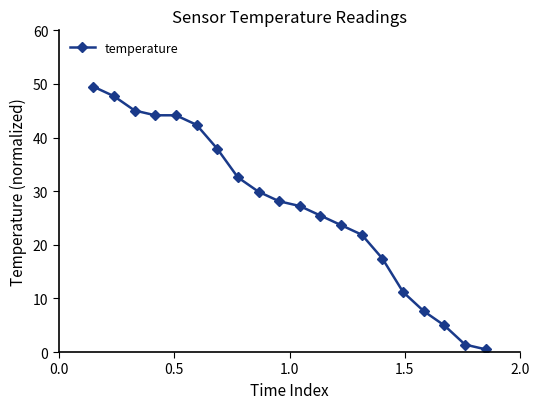

What is the difference between the maximum and second lowest values?

48.1